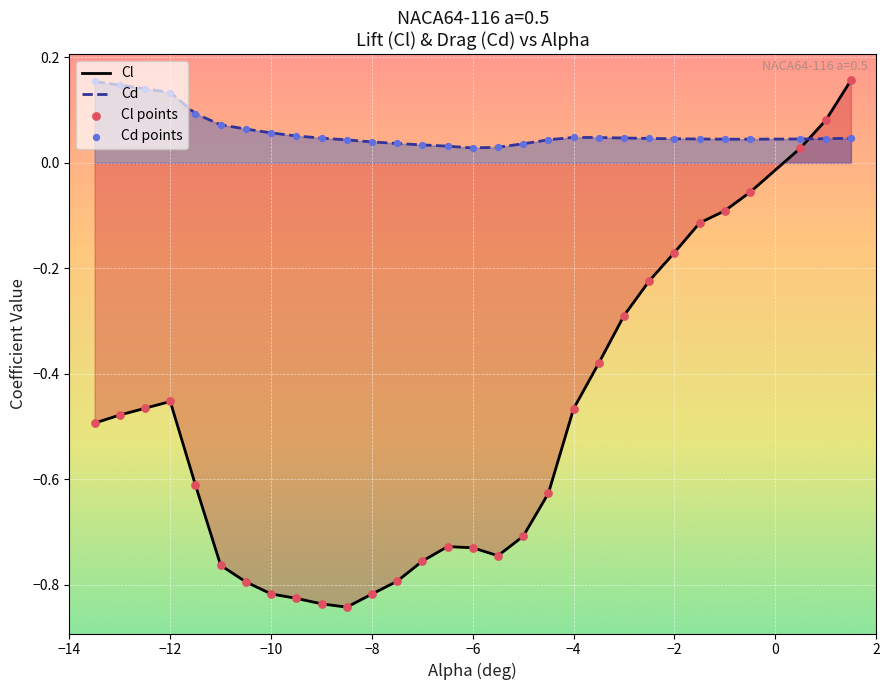

Which series has the widest spread of Y values?

Cl